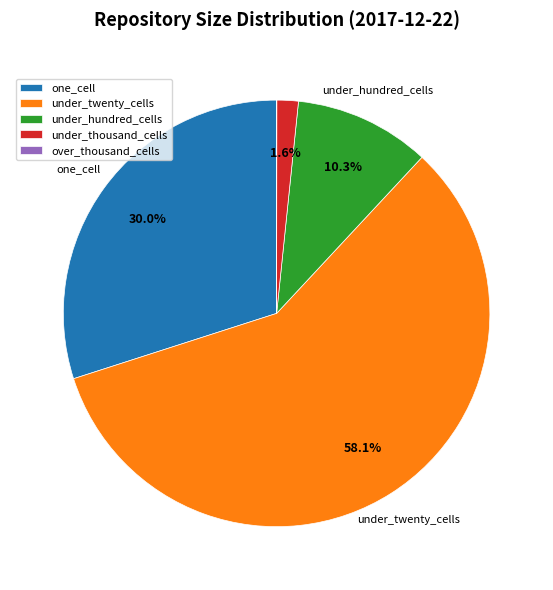

To the nearest percent, what is the difference between the one_cell and under_thousand_cells slice percentages?

28%